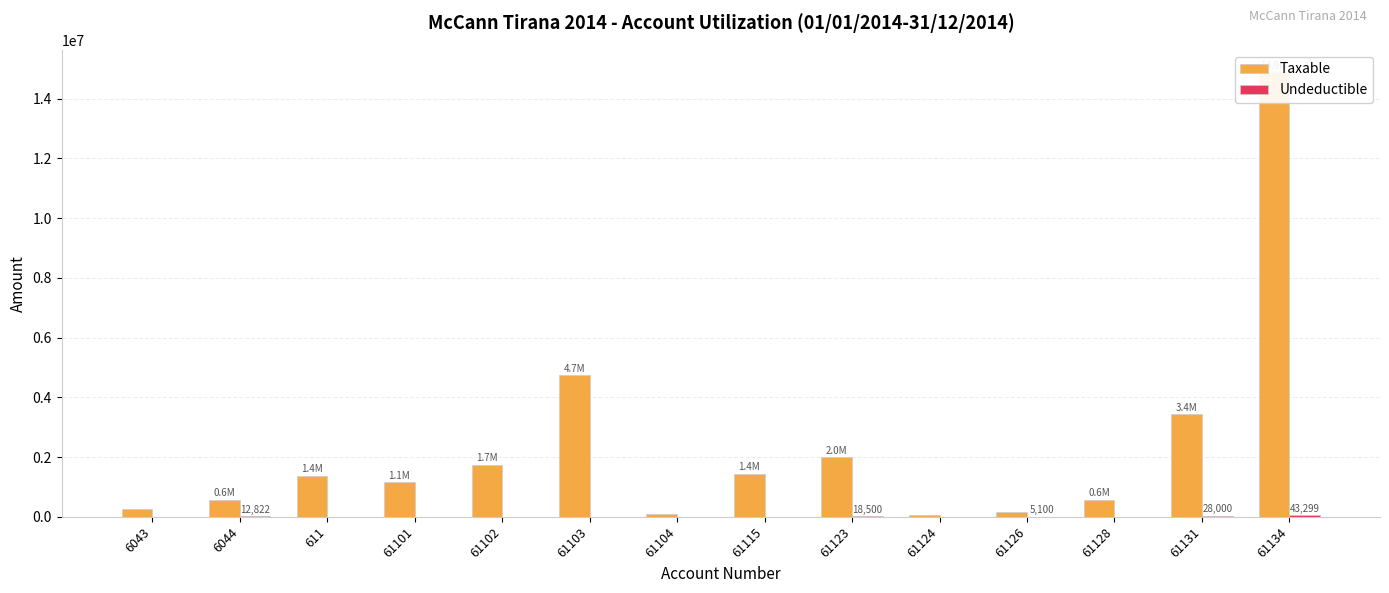

How many bars are there in total?

28